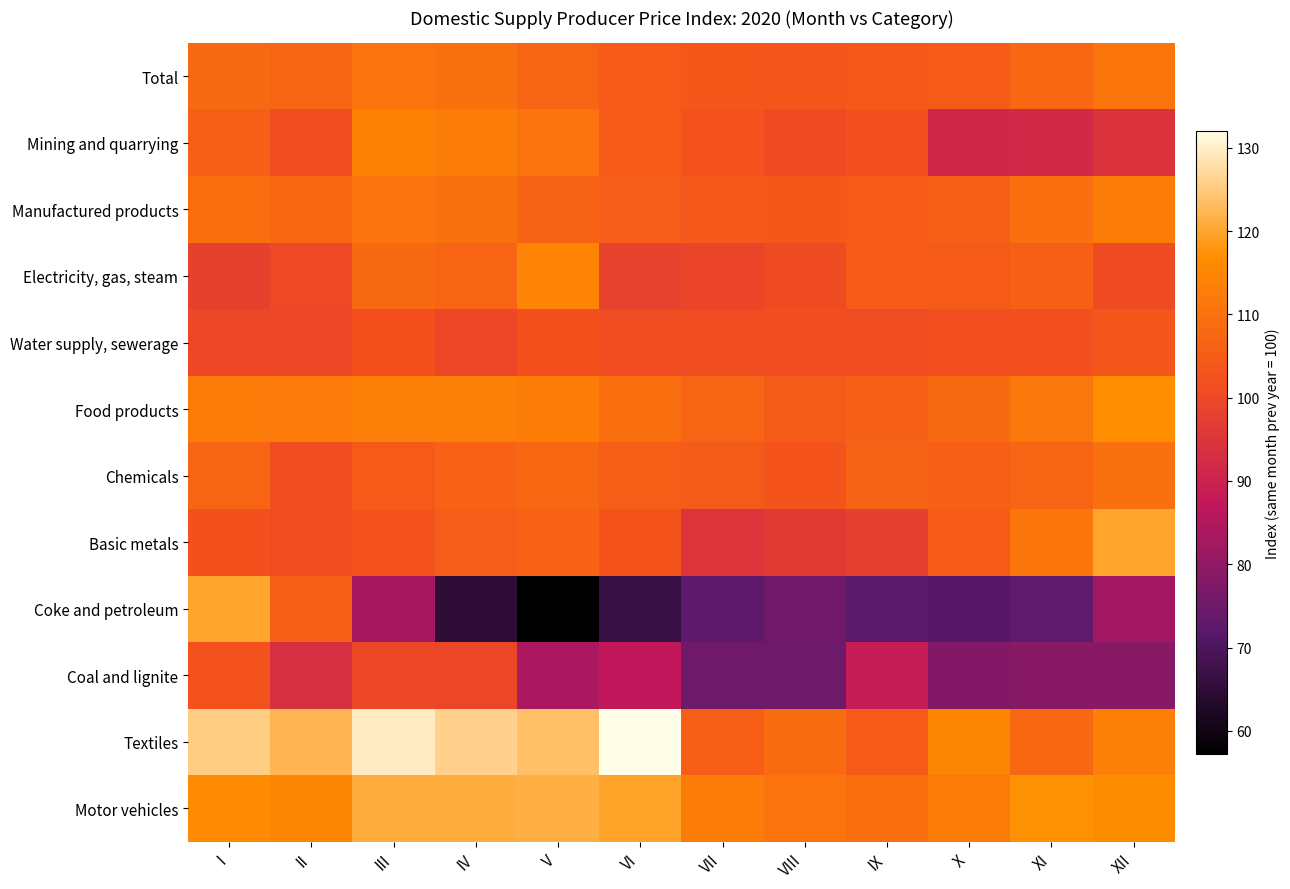

Reading left to right, transcribe all the data shown in this chart.

Total: I=108.1	II=106.6	III=110.3	IV=109.6	V=107.0	VI=104.4	VII=103.4	VIII=103.2	IX=104.2	X=104.6	XI=107.7	XII=110.8
Mining and quarrying: I=105.7	II=100.9	III=114.0	IV=112.8	V=110.2	VI=104.5	VII=102.3	VIII=100.5	IX=101.9	X=91.3	XI=92.0	XII=94.6
Manufactured products: I=109.0	II=107.6	III=110.2	IV=109.6	V=106.4	VI=104.9	VII=103.8	VIII=103.7	IX=104.5	X=105.7	XI=109.2	XII=112.8
Electricity, gas, steam: I=97.9	II=100.0	III=108.3	IV=106.8	V=114.3	VI=98.3	VII=99.3	VIII=100.6	IX=104.5	X=104.3	XI=105.5	XII=100.6
Water supply, sewerage: I=99.8	II=99.7	III=101.9	IV=99.7	V=102.0	VI=100.8	VII=101.0	VIII=101.2	IX=100.9	X=101.4	XI=101.9	XII=103.2
Food products: I=112.7	II=112.1	III=113.6	IV=113.6	V=113.0	VI=109.2	VII=106.7	VIII=104.6	IX=106.0	X=108.3	XI=111.4	XII=116.9
Chemicals: I=107.0	II=101.2	III=104.5	IV=106.1	V=107.7	VI=105.4	VII=104.6	VIII=102.8	IX=106.4	X=105.8	XI=107.1	XII=109.6
Basic metals: I=102.0	II=100.9	III=102.4	IV=104.9	V=106.0	VI=103.1	VII=94.8	VIII=96.2	IX=97.8	X=104.5	XI=111.2	XII=119.9
Coke and petroleum: I=120.0	II=105.7	III=83.0	IV=64.6	V=57.2	VI=66.6	VII=72.6	VIII=75.4	IX=72.0	X=71.5	XI=73.0	XII=82.9
Coal and lignite: I=102.3	II=93.5	III=99.7	IV=99.5	V=83.9	VI=87.2	VII=75.1	VIII=75.1	IX=88.4	X=78.2	XI=78.8	XII=78.7
Textiles: I=125.3	II=122.2	III=129.7	IV=125.9	V=123.8	VI=132.0	VII=105.4	VIII=108.6	IX=104.5	X=114.8	XI=107.8	XII=113.3
Motor vehicles: I=116.2	II=115.2	III=121.1	IV=121.1	V=121.5	VI=119.8	VII=112.9	VIII=110.4	IX=109.2	X=112.3	XI=117.2	XII=116.5